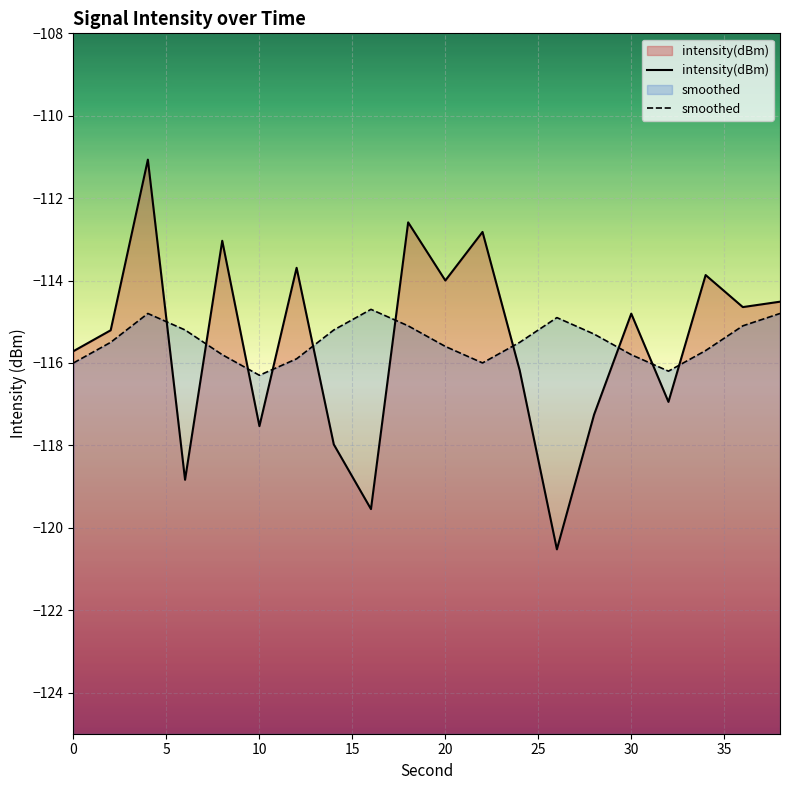

What is the value of the intensity(dBm) point at the 18th from the left?

-113.9